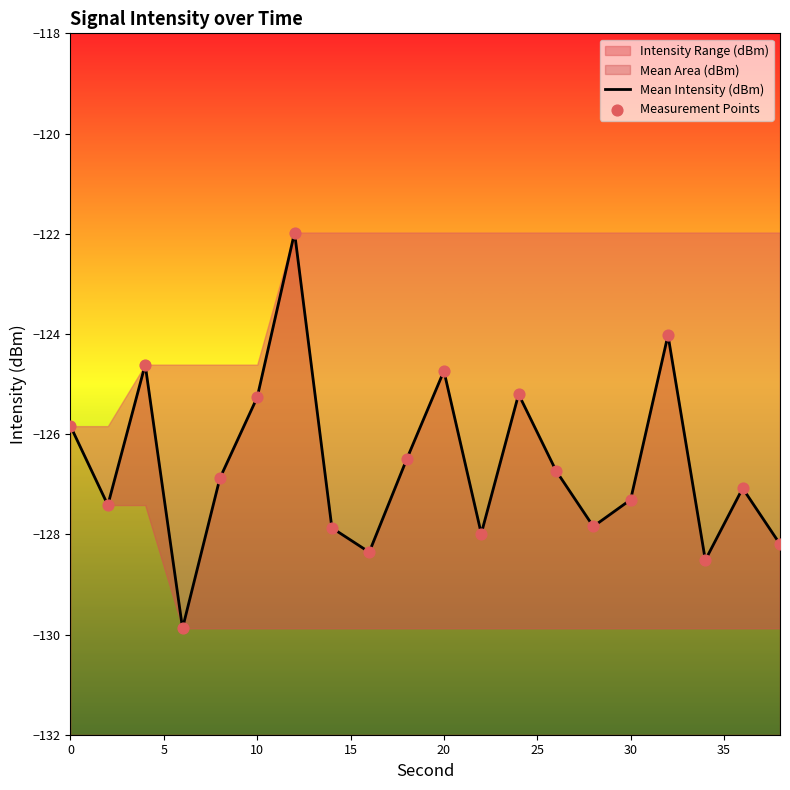

Which series has the largest total across all categories?

Mean Intensity (dBm)